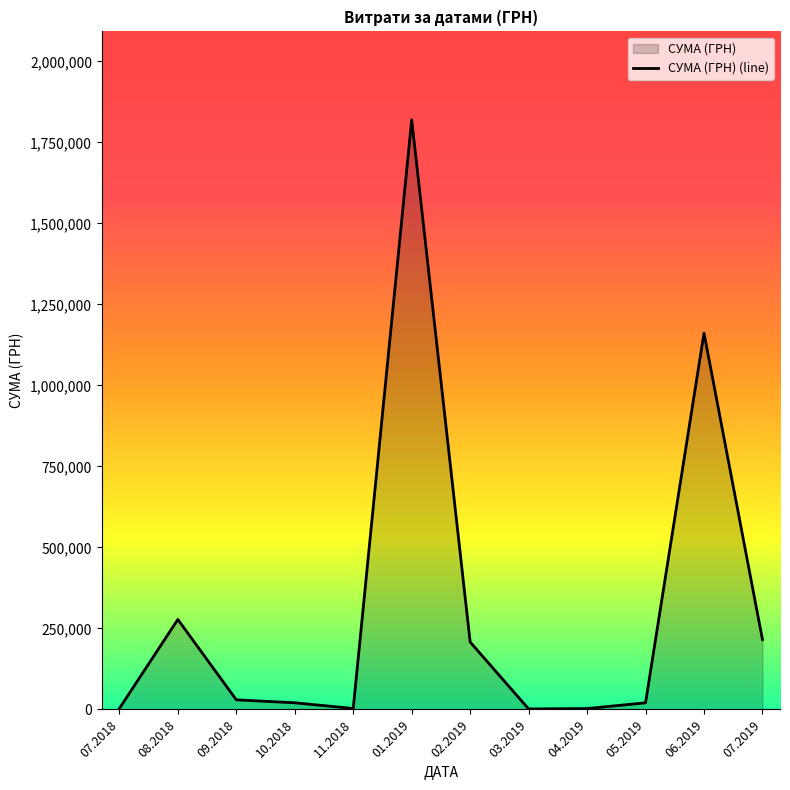

How many points are higher than both their immediate neighbors (excluding endpoints)?

3